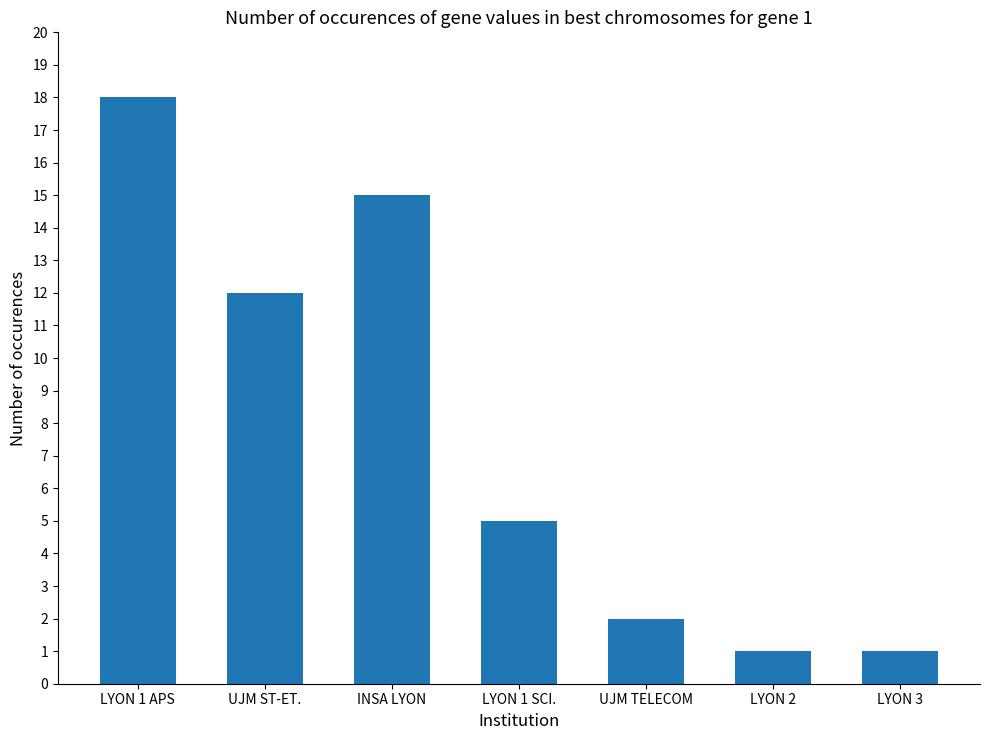

Is it true that the value at LYON 2 is 1?

True